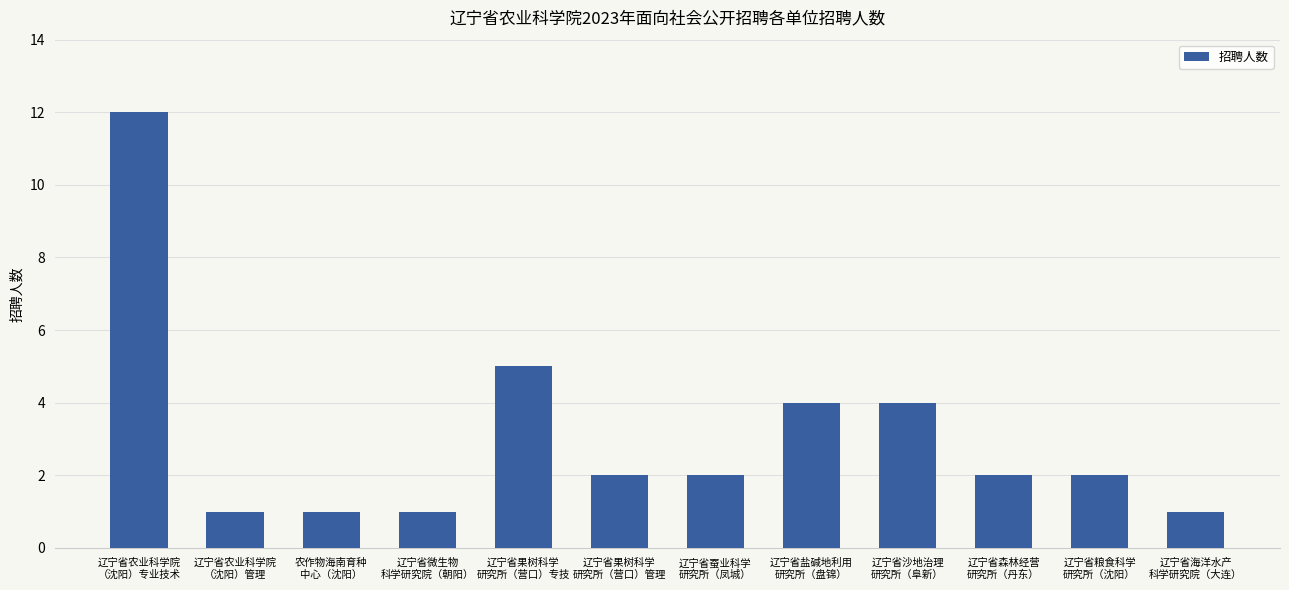

What is the average value?

3